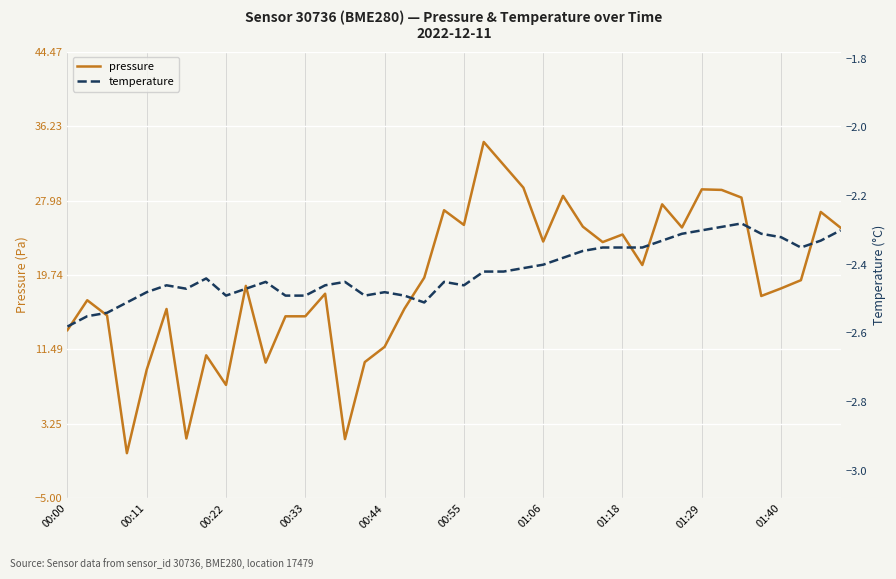

Where does the pressure series first go above 19?

18